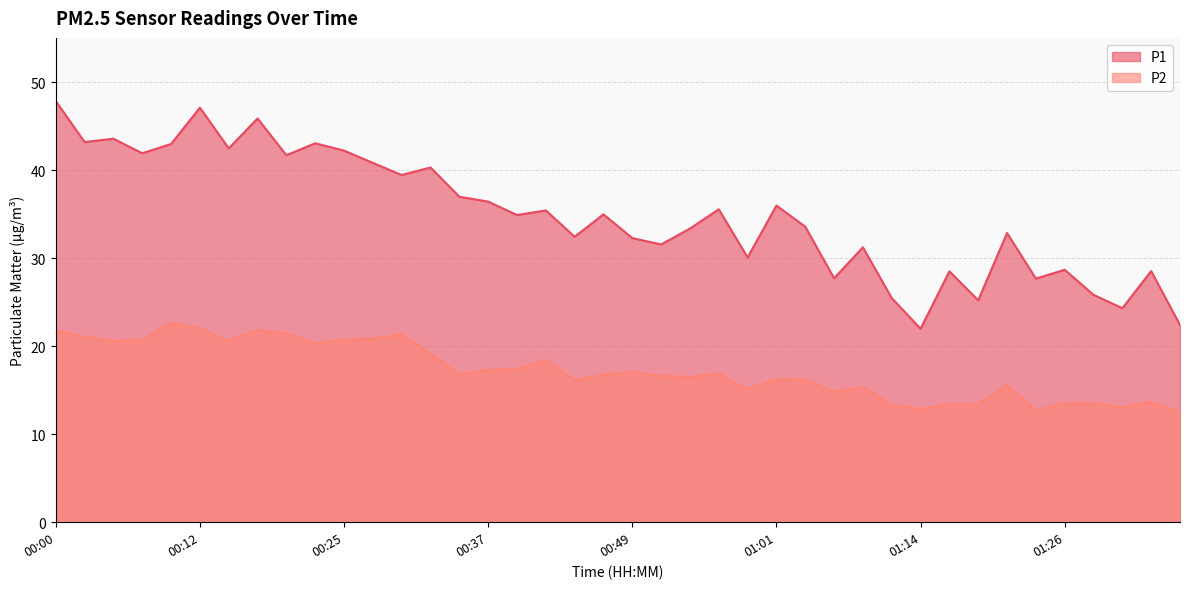

What is the sum of all P2 values?

691.1